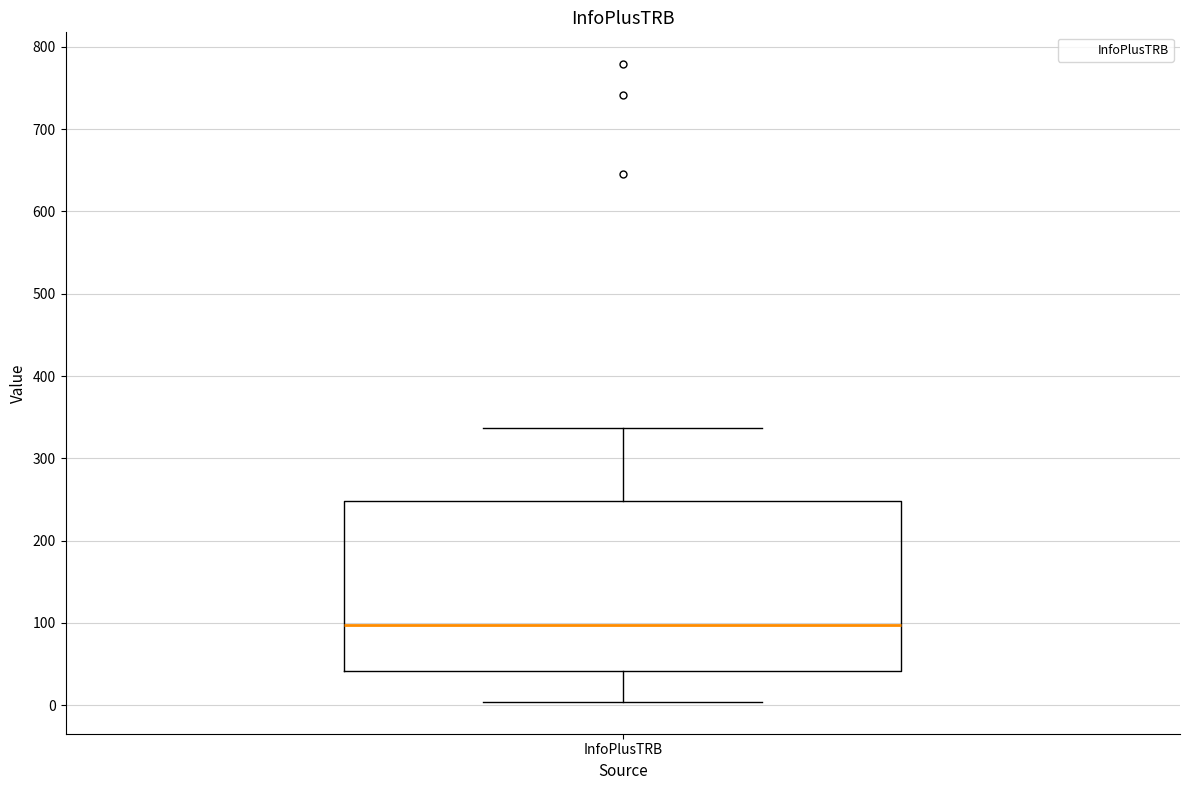

Where is the lower edge of the box for InfoPlusTRB on the y-axis? The values are not printed on the chart, so give them approximately, as read against the axis.

40